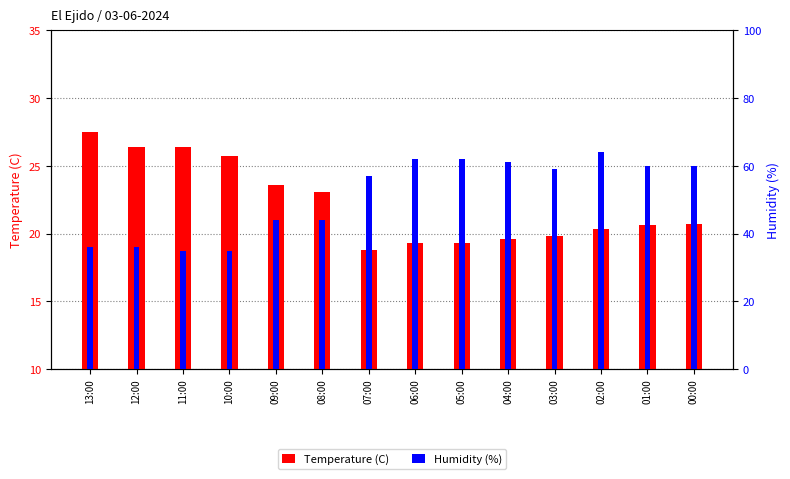

What is the sum of the Humidity (%) values at 13:00 and 00:00?

96.0